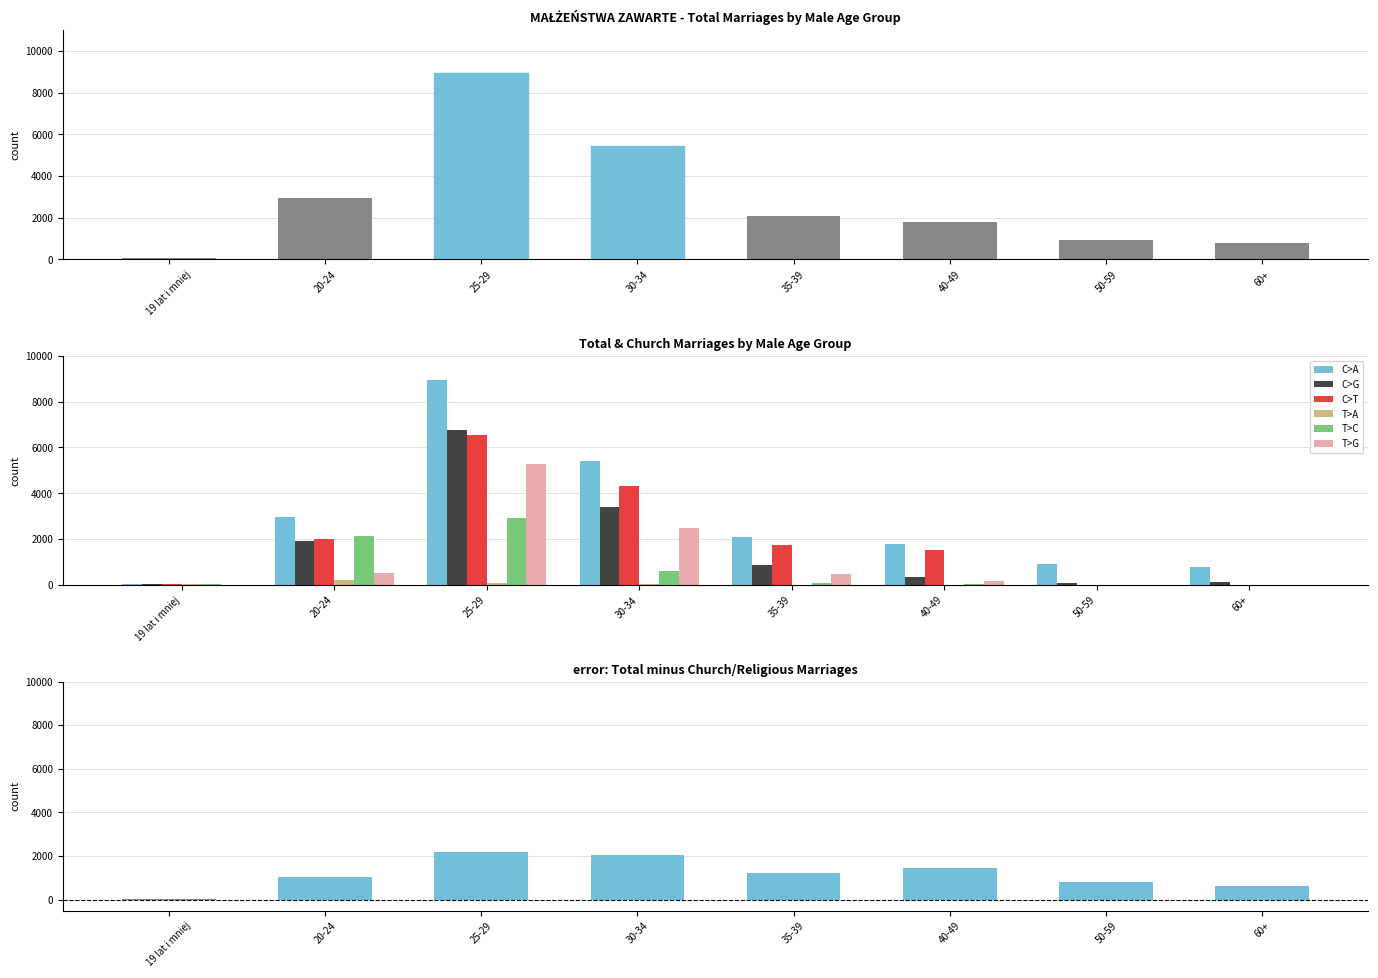

How many bars are there in each group?

6